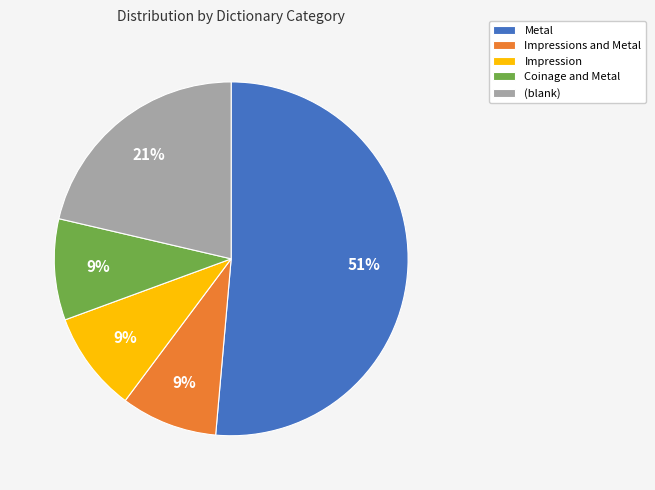

Which category has the biggest portion of the pie?

Metal